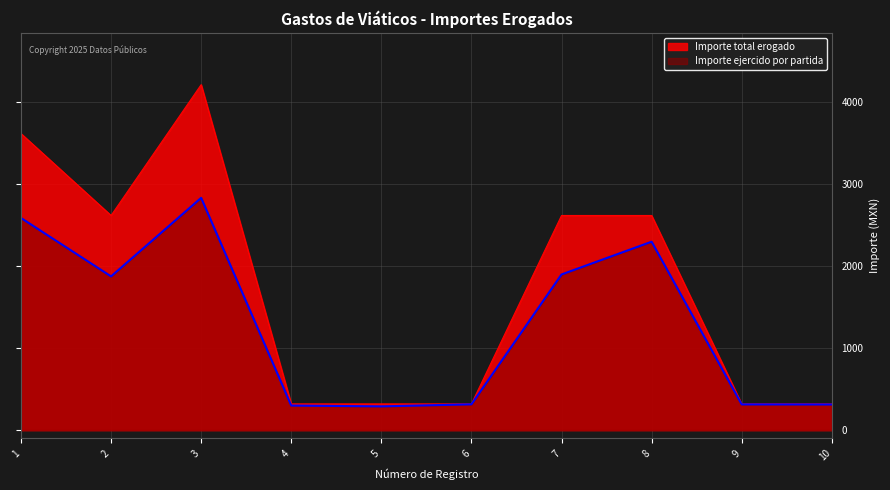

What is the sum of the Importe ejercido por partida values at 7 and 1?

4490.0